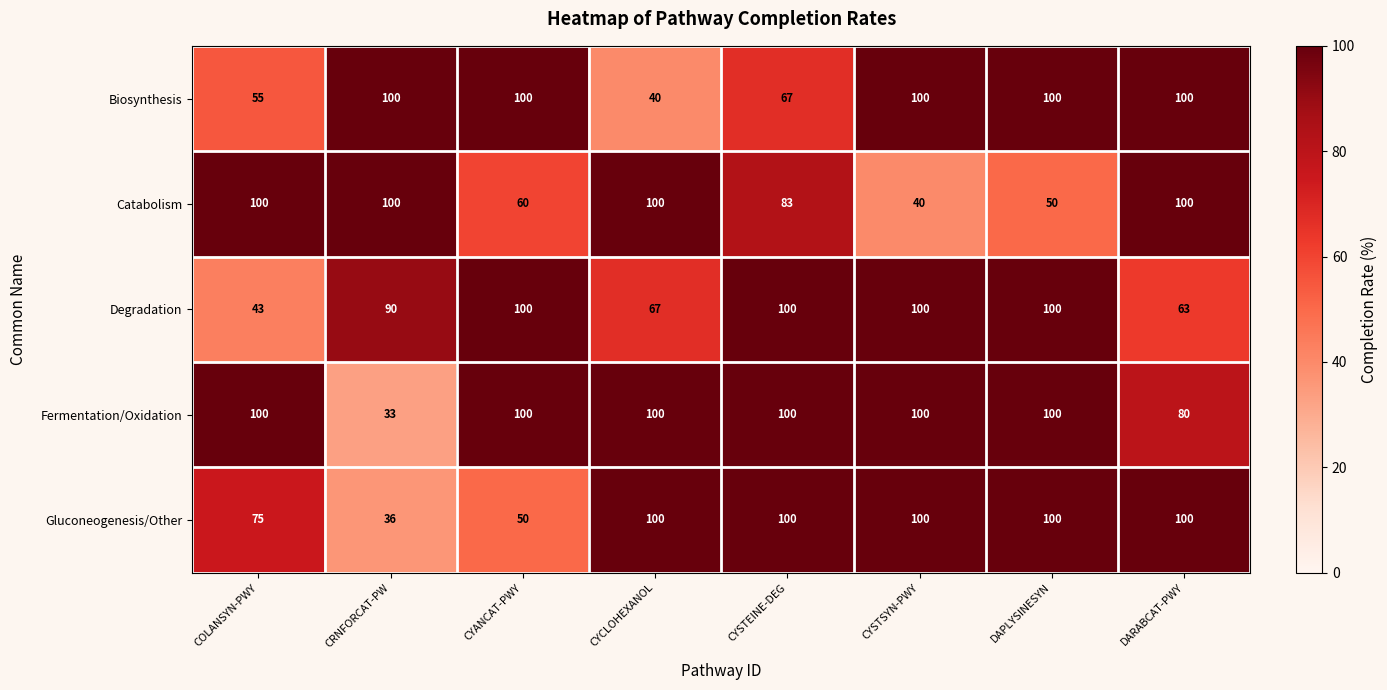

Which series has the largest total across all categories?

Fermentation/Oxidation